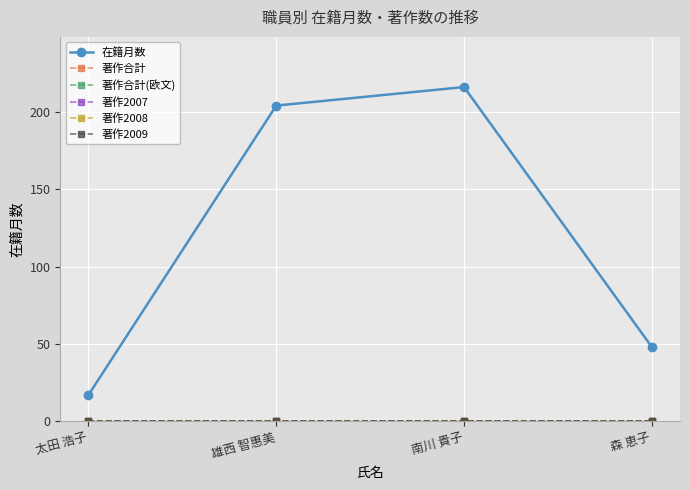

Reading right to left, extract all data points from this chart.

在籍月数: 48	216	204	17
著作合計: 0	0	0	0
著作合計(欧文): 0	0	0	0
著作2007: 0	0	0	0
著作2008: 0	0	0	0
著作2009: 0	0	0	0